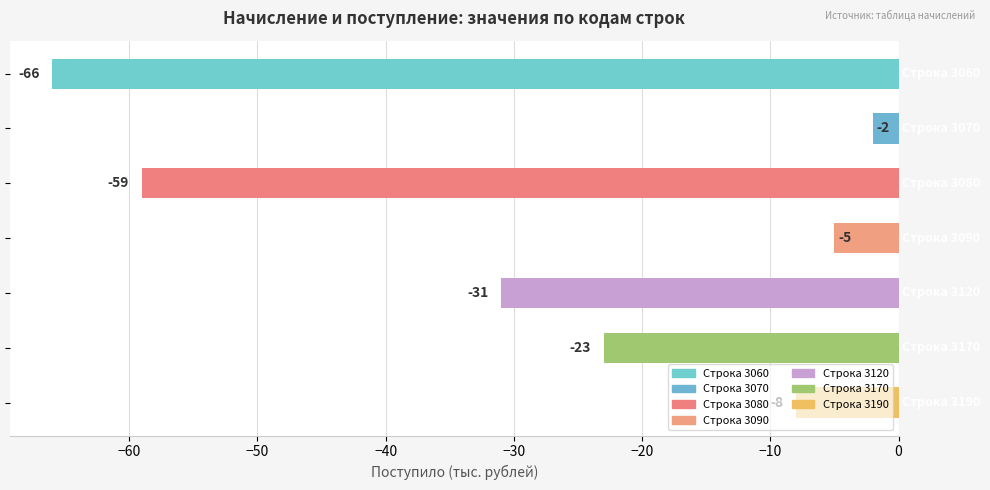

What is the value of the 3rd bar from the top?

-59